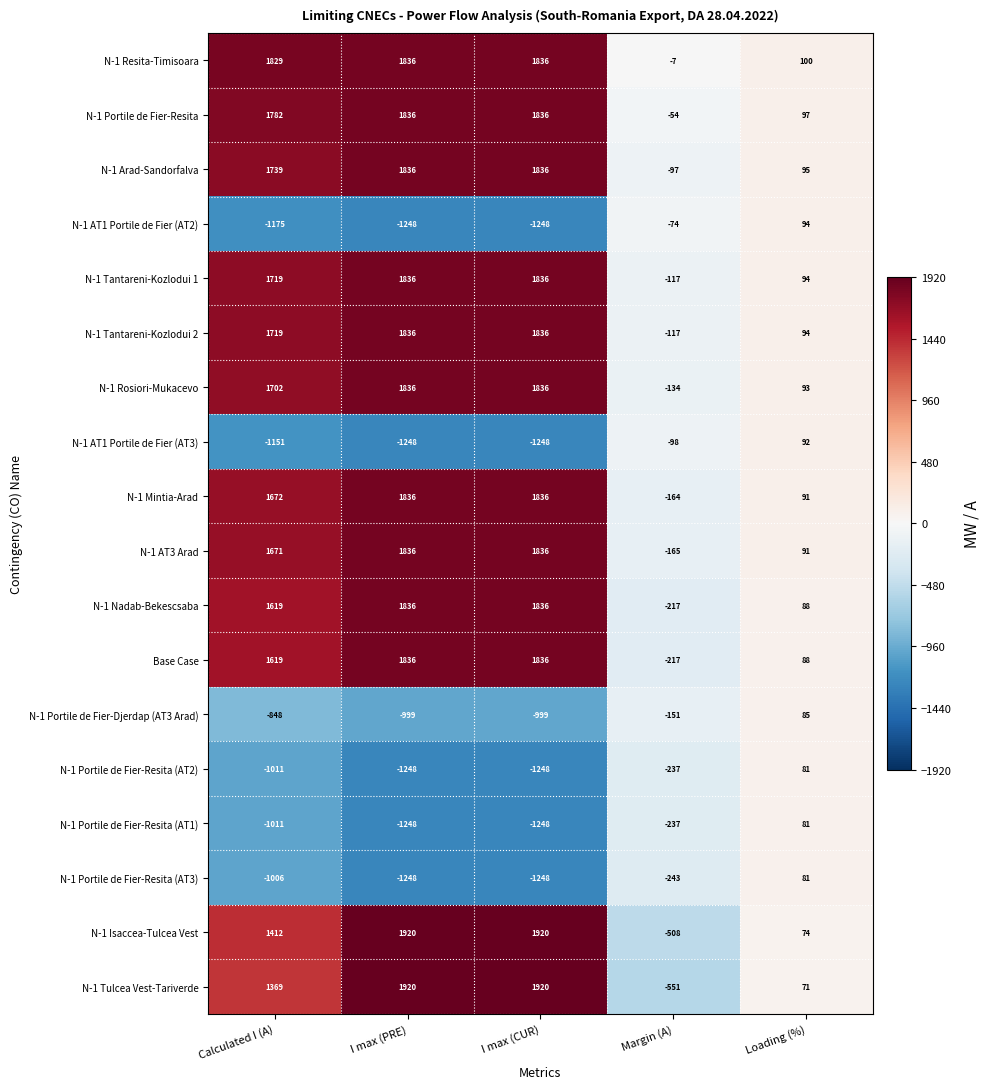

How many N-1 Tulcea Vest-Tariverde values are between 71 and 1920?

4